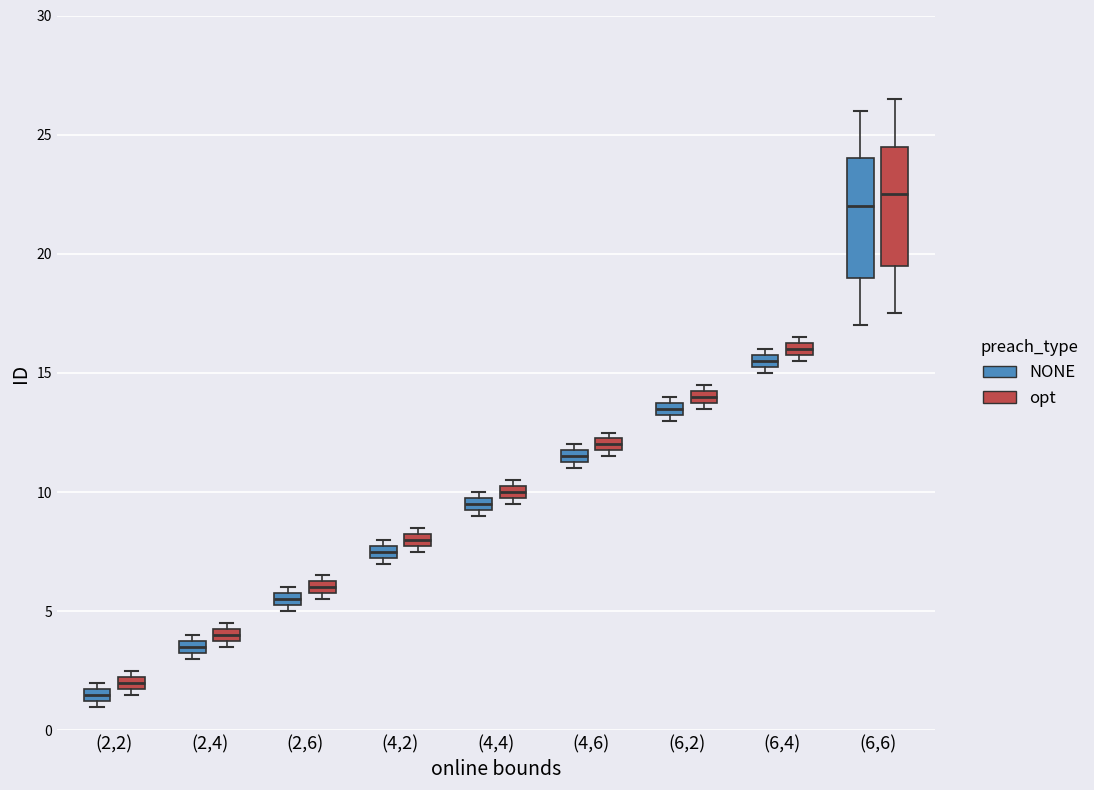

Where is the upper edge of the box for (4,4) (NONE) on the y-axis? The values are not printed on the chart, so give them approximately, as read against the axis.

10.0